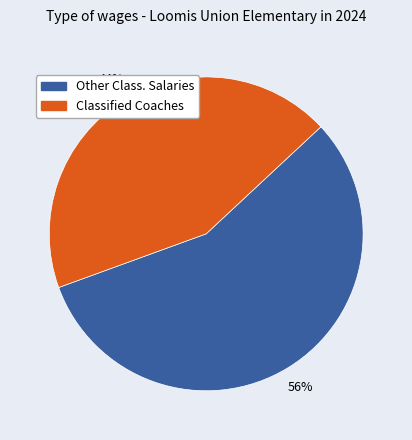

Does any single category account for the majority?

Yes